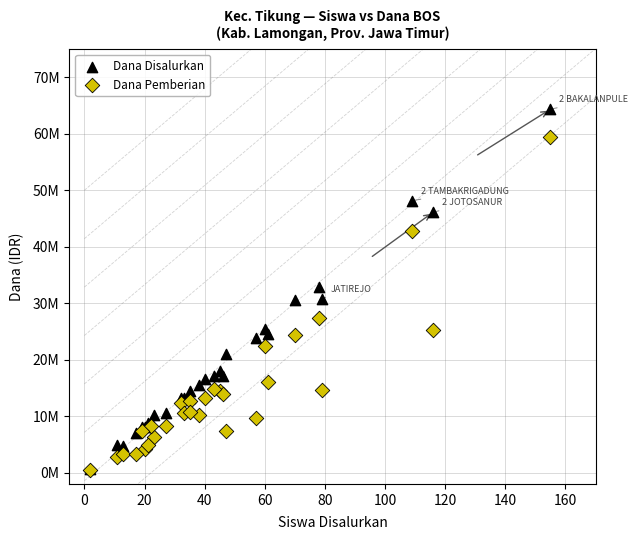

What are all the series names shown in the legend?

Dana Disalurkan, Dana Pemberian